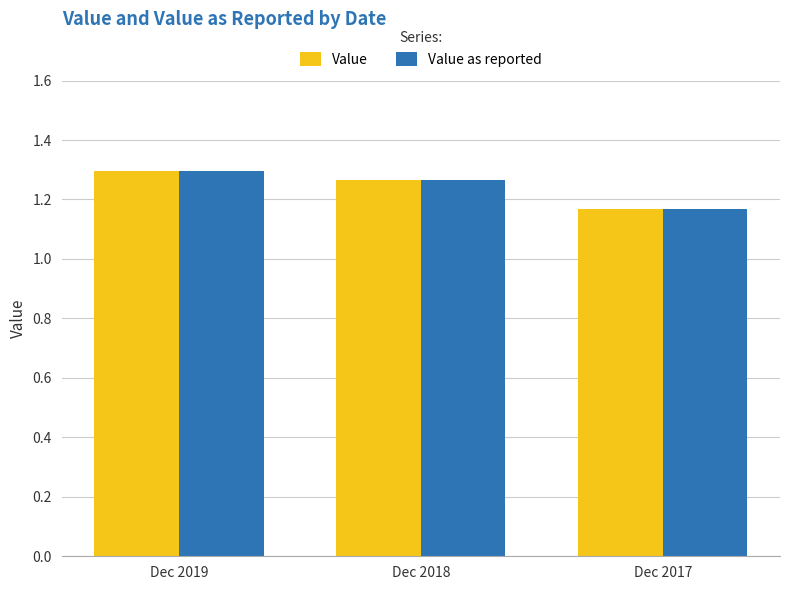

What is the sum of the Value as reported values at Dec 2018 and Dec 2019?

2.6